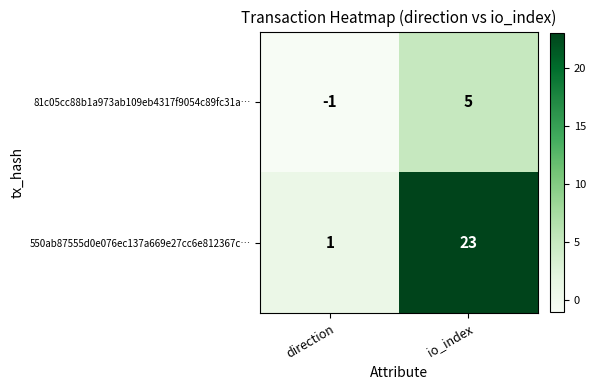

The value of 81c05cc88b1a973ab109eb4317f9054c89fc31a… at io_index is 7. True or false?

False